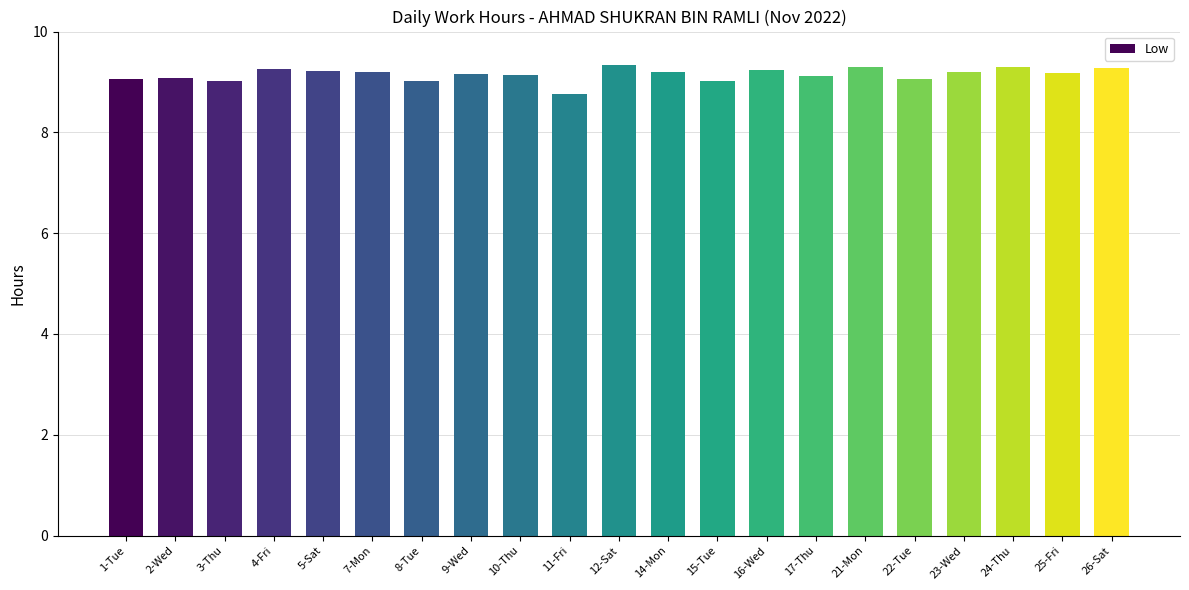

True or false: the data shows 3.4 at 5-Sat.

False